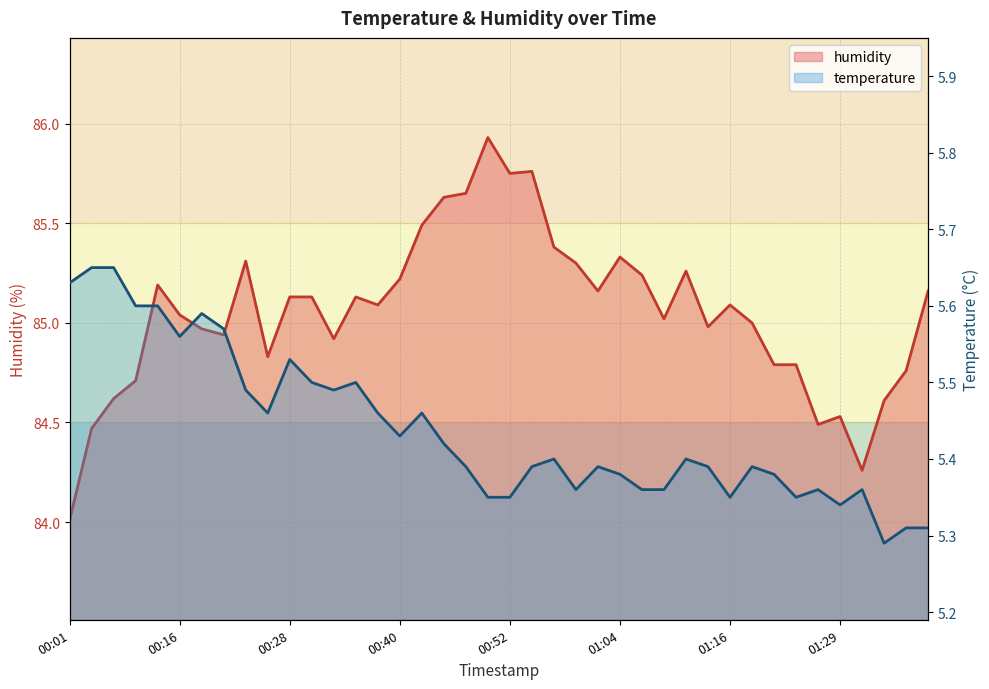

How many distinct data groups are displayed?

2